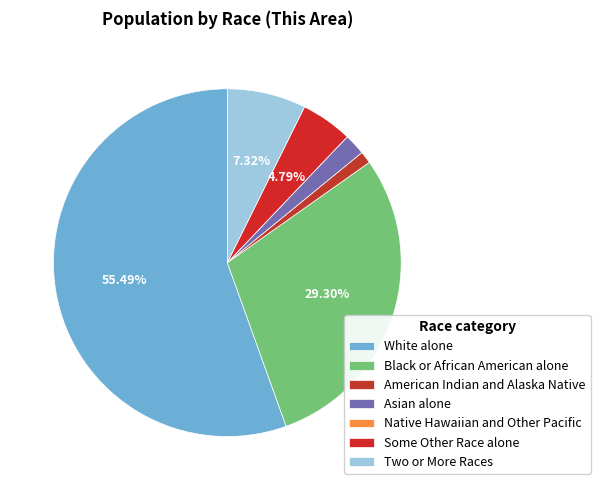

What is the largest slice in the pie chart?

White alone